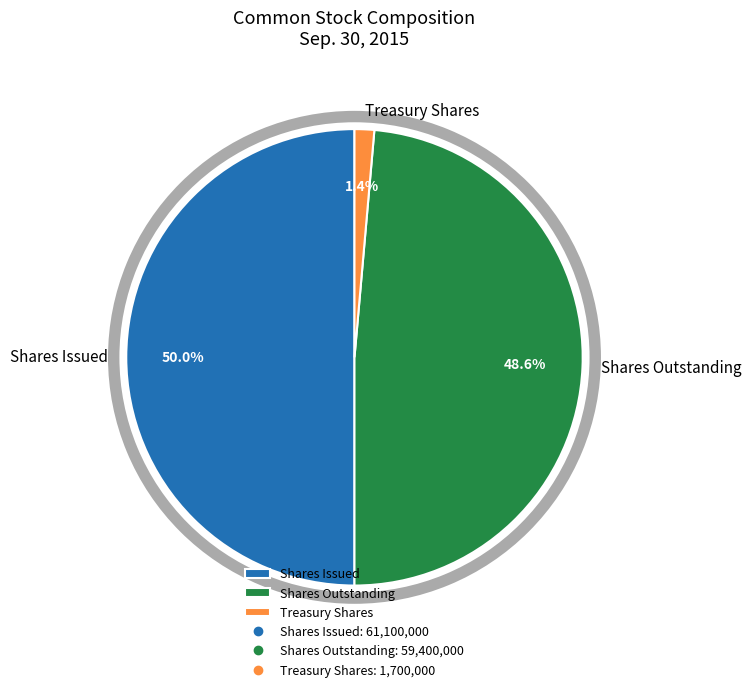

Count the number of slices in the pie.

4